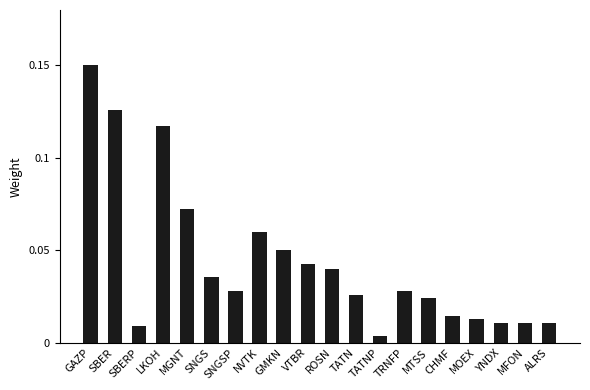

Does the chart contain stacked bars?

No